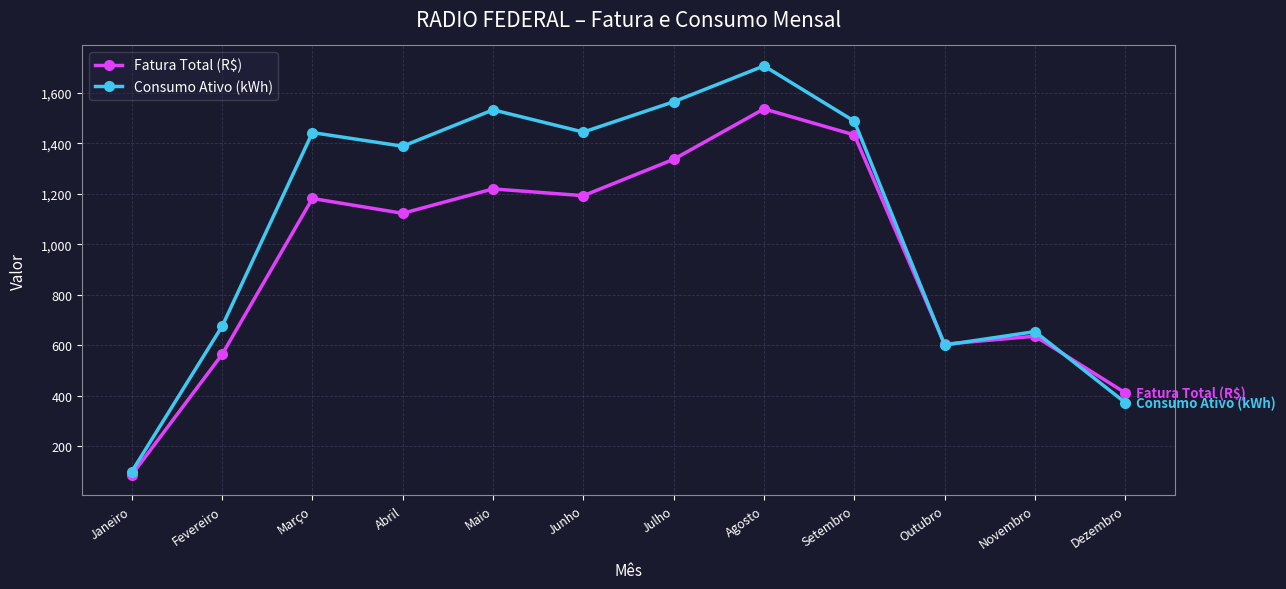

What is the sum of the Consumo Ativo (kWh) values at Março and Junho?

2886.0